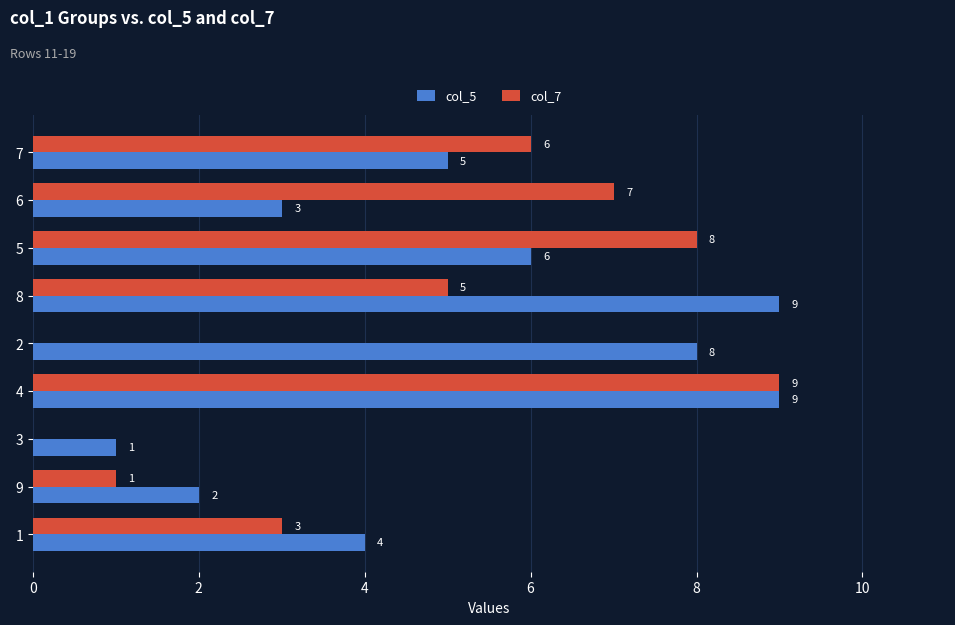

Read the col_5 value at 7.

5